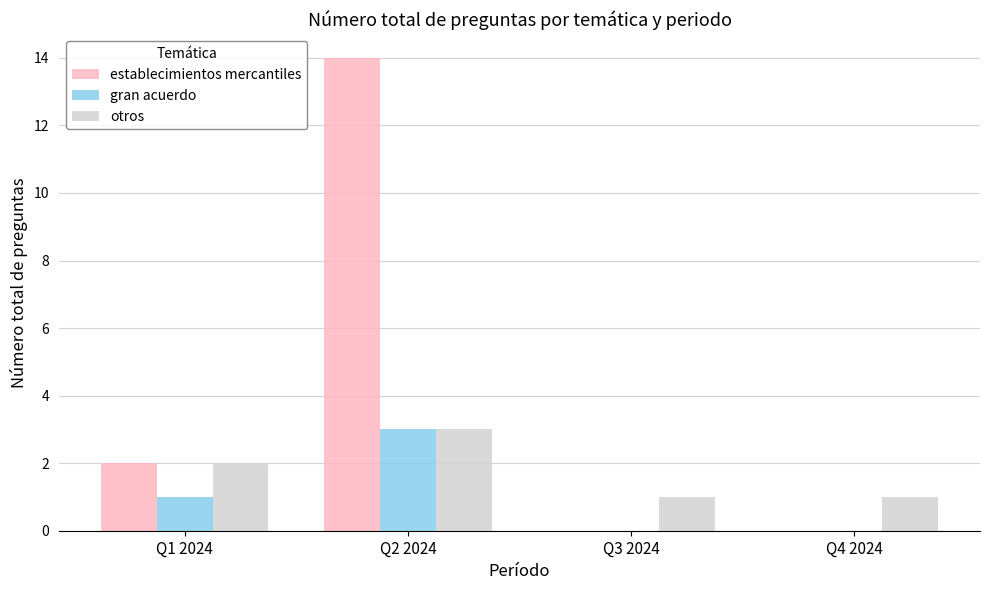

What is the maximum value for establecimientos mercantiles?

14